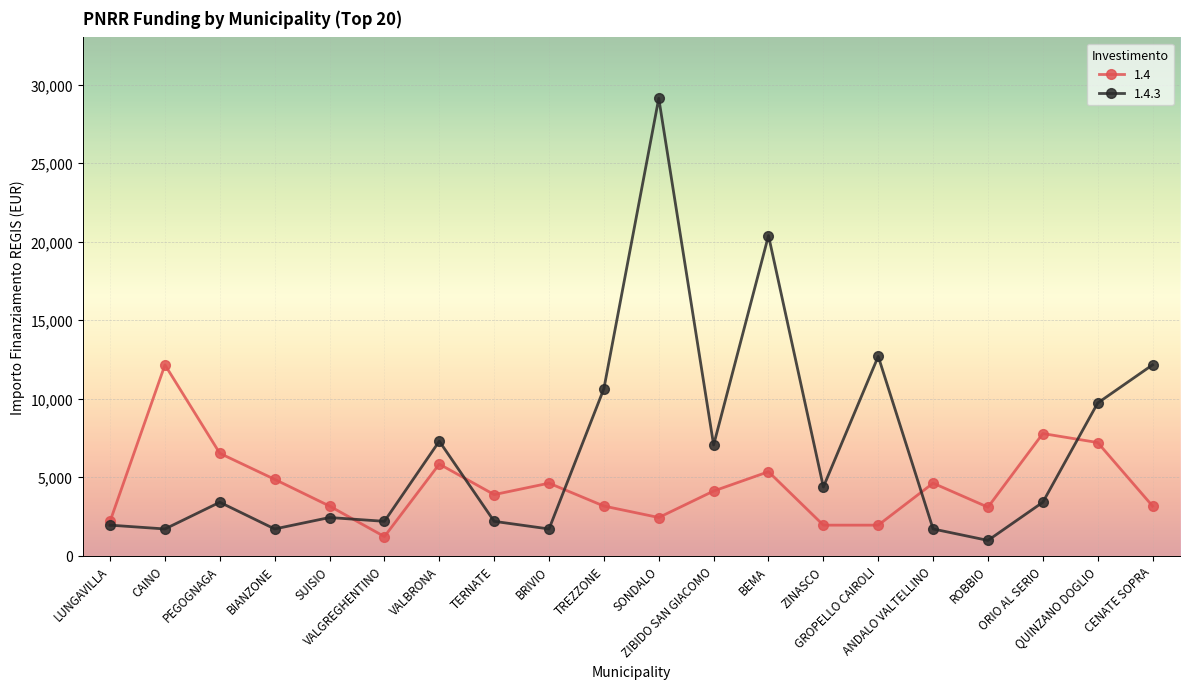

After their last crossing, which series has the higher values: 1.4.3 or 1.4?

1.4.3